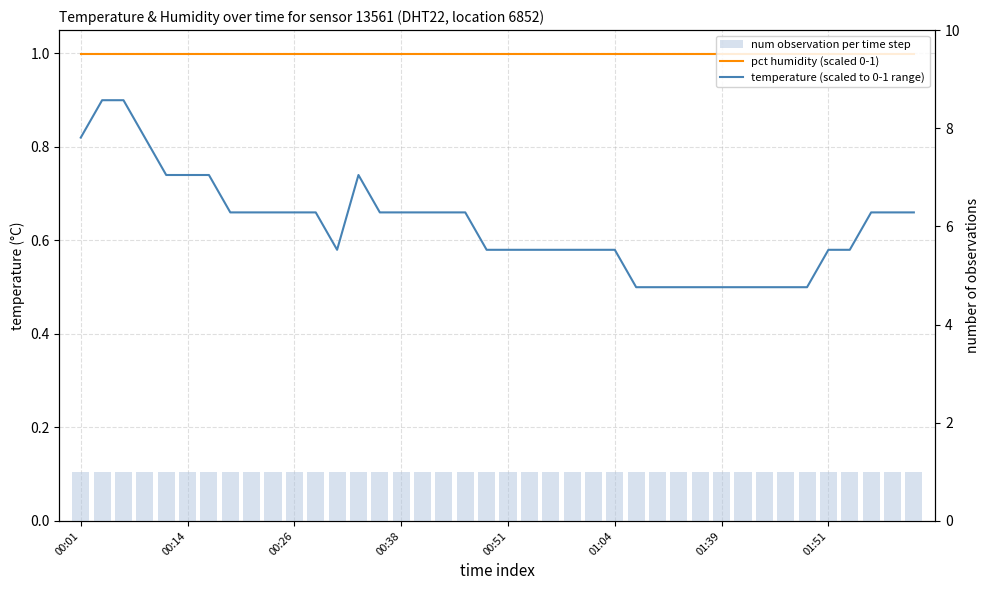

Reading left to right, transcribe all the data shown in this chart.

pct humidity (scaled 0-1): 1.0	1.0	1.0	1.0	1.0	1.0	1.0	1.0	1.0	1.0	1.0	1.0	1.0	1.0	1.0	1.0	1.0	1.0	1.0	1.0	1.0	1.0	1.0	1.0	1.0	1.0	1.0	1.0	1.0	1.0	1.0	1.0	1.0	1.0	1.0	1.0	1.0	1.0	1.0	1.0
temperature (scaled to 0-1 range): 0.8	0.9	0.9	0.8	0.7	0.7	0.7	0.7	0.7	0.7	0.7	0.7	0.6	0.7	0.7	0.7	0.7	0.7	0.7	0.6	0.6	0.6	0.6	0.6	0.6	0.6	0.5	0.5	0.5	0.5	0.5	0.5	0.5	0.5	0.5	0.6	0.6	0.7	0.7	0.7
num observation per time step: 1.0	1.0	1.0	1.0	1.0	1.0	1.0	1.0	1.0	1.0	1.0	1.0	1.0	1.0	1.0	1.0	1.0	1.0	1.0	1.0	1.0	1.0	1.0	1.0	1.0	1.0	1.0	1.0	1.0	1.0	1.0	1.0	1.0	1.0	1.0	1.0	1.0	1.0	1.0	1.0